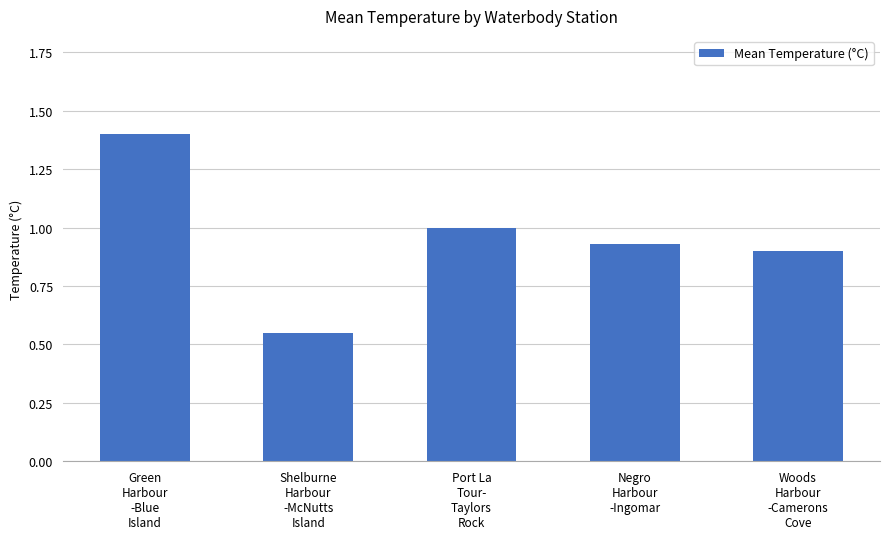

What is the sum of all values?

4.8